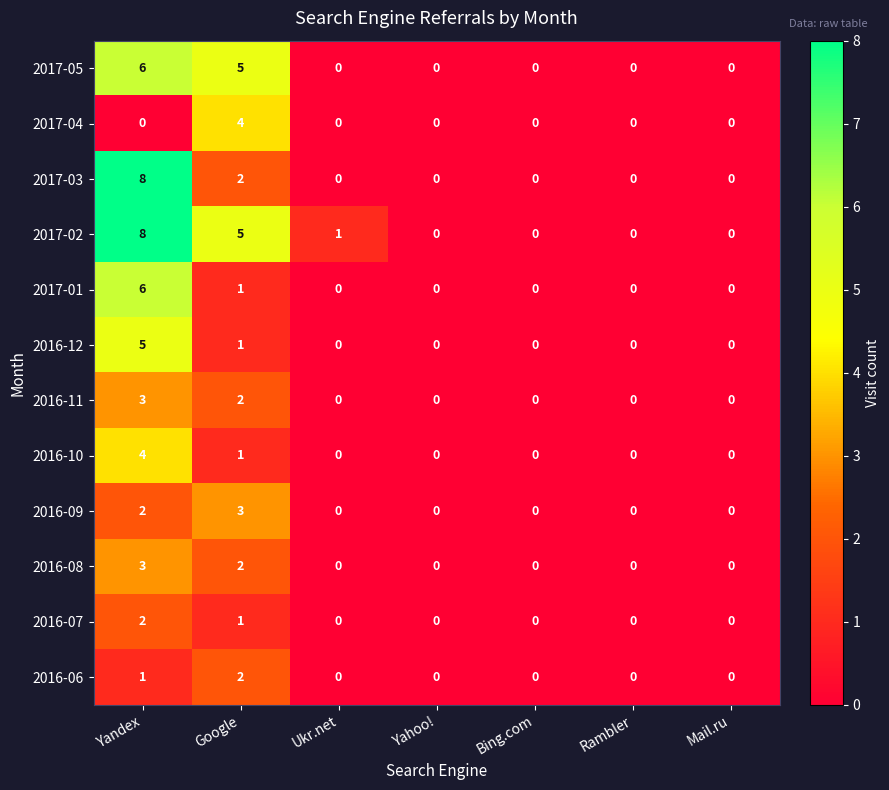

The 2017-03 series shows 11 at Yandex. True or false?

False